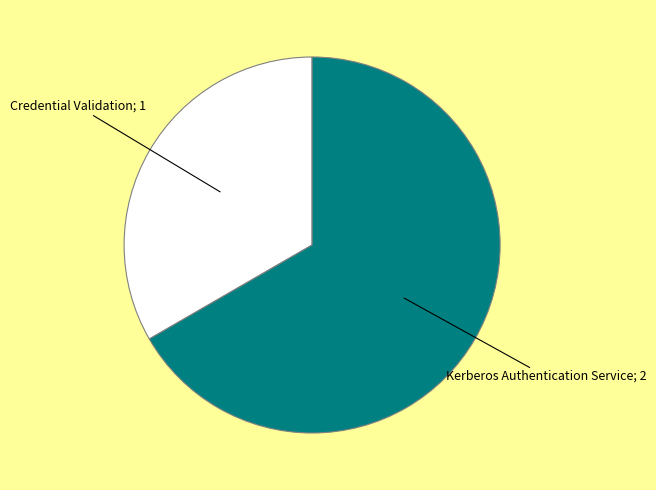

Is there a majority slice in this chart?

Yes